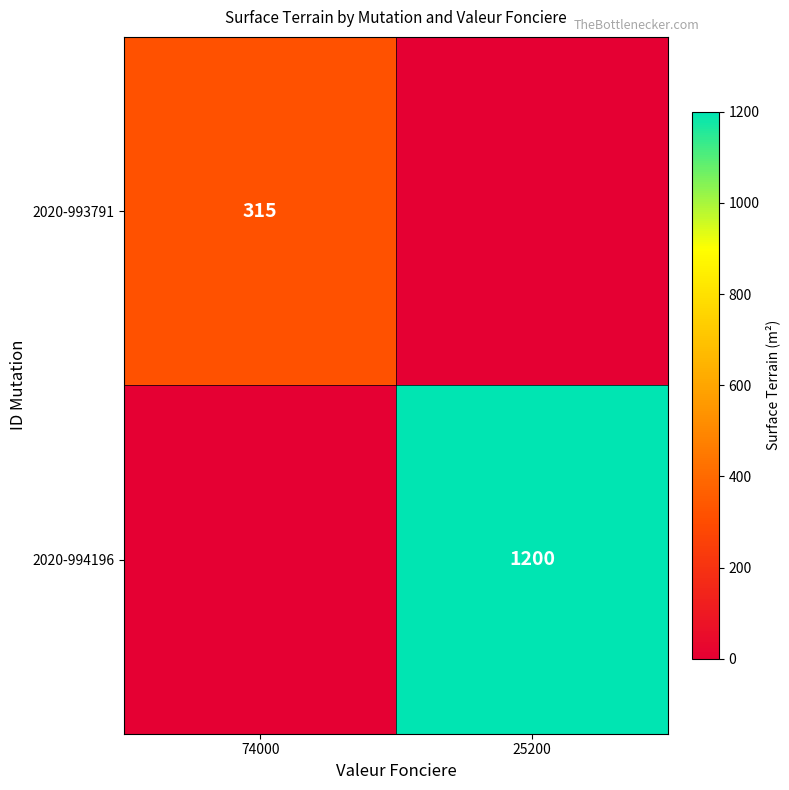

List the series in order of their overall mean, highest first.

2020-994196, 2020-993791